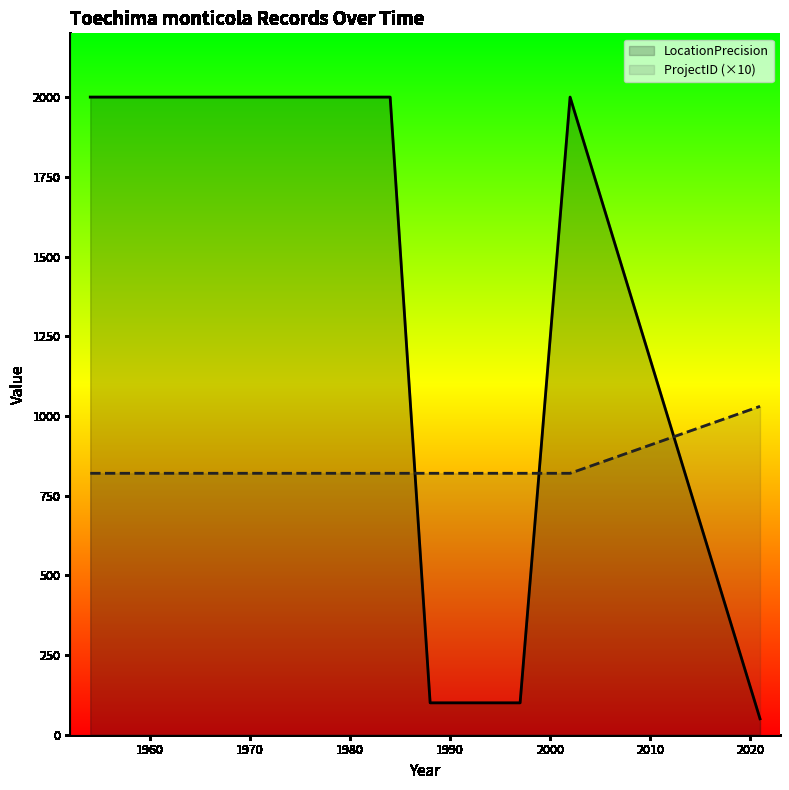

List the series in order of their overall mean, lowest first.

ProjectID (×10), LocationPrecision